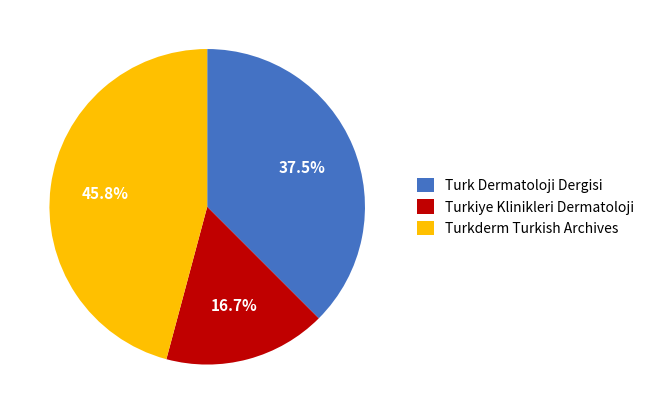

Count the number of slices in the pie.

3